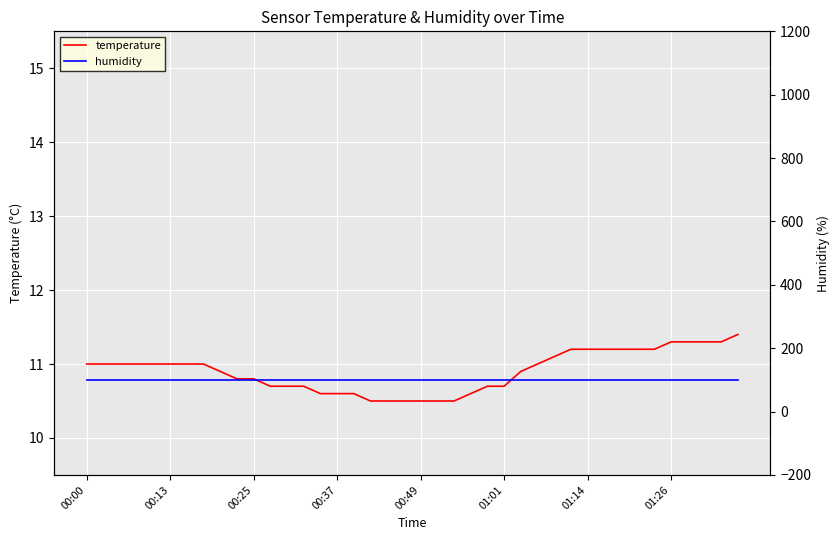

How many series are shown in this chart?

2